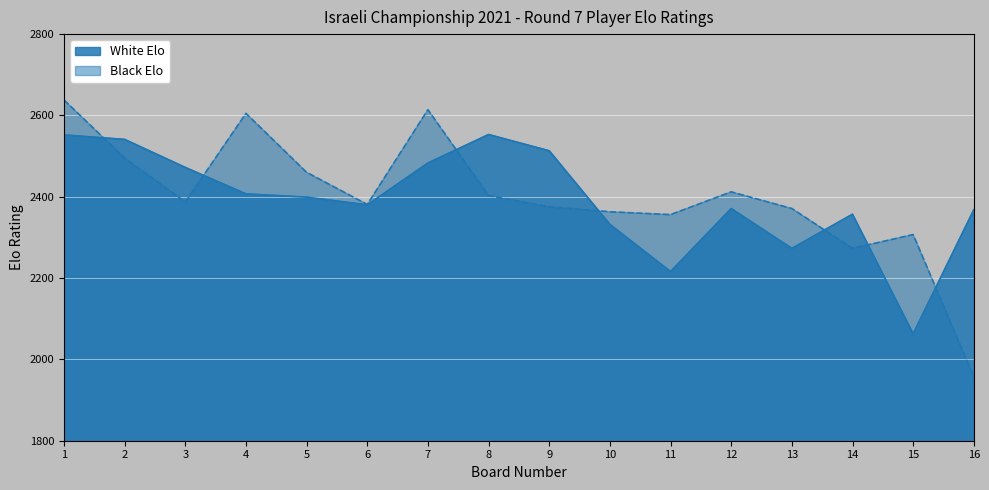

Where do Black Elo and White Elo first cross each other?

1 and 2